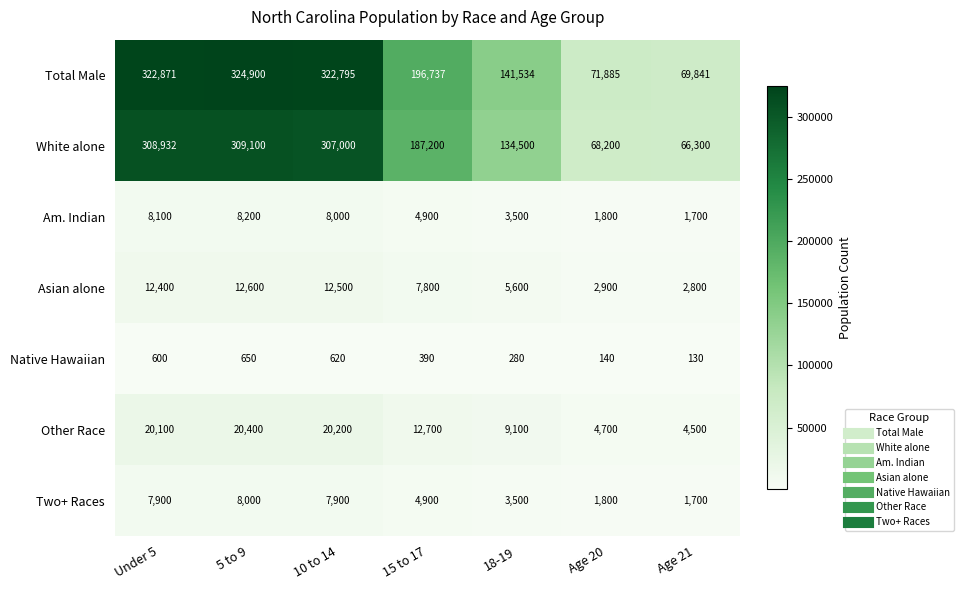

At which category is the sum across all series the highest?

5 to 9